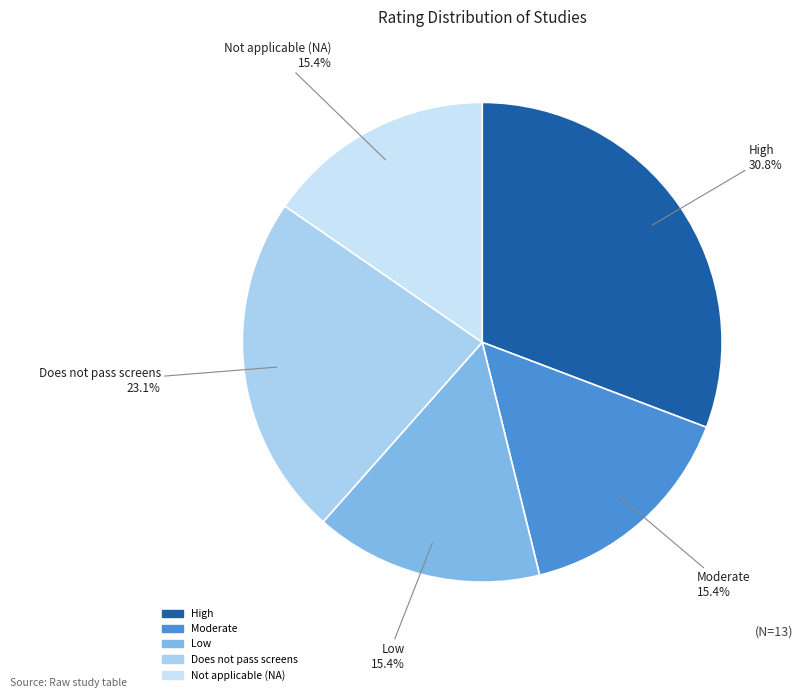

Does any single category account for the majority?

No